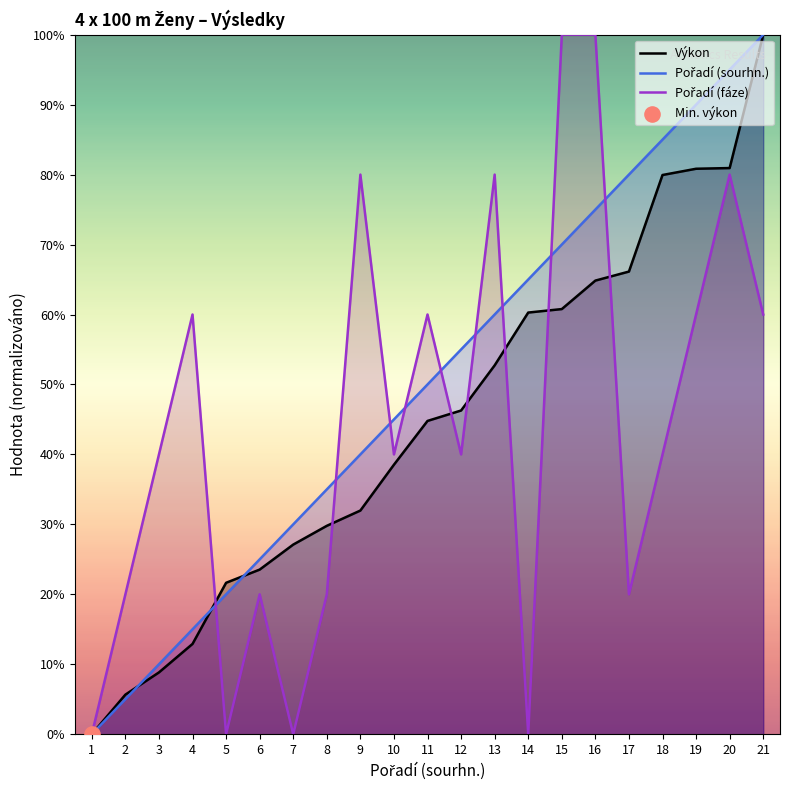

Is the value of Výkon at 21 greater than the value of Pořadí (fáze) at 21?

Yes